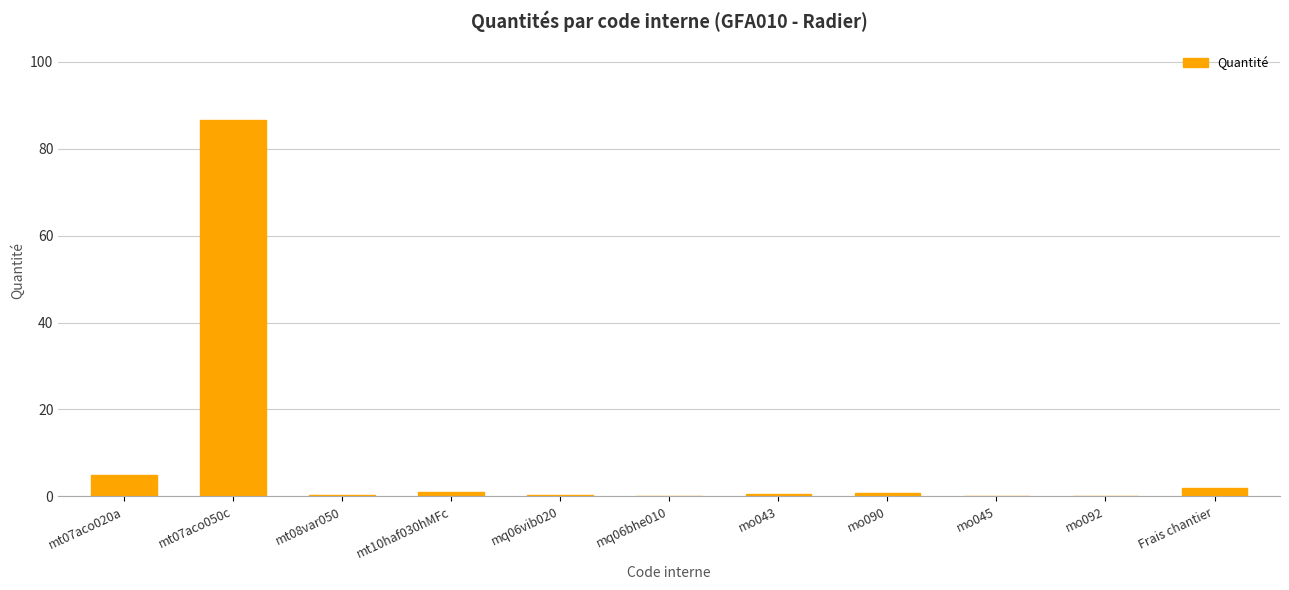

How many data points does each series have?

11